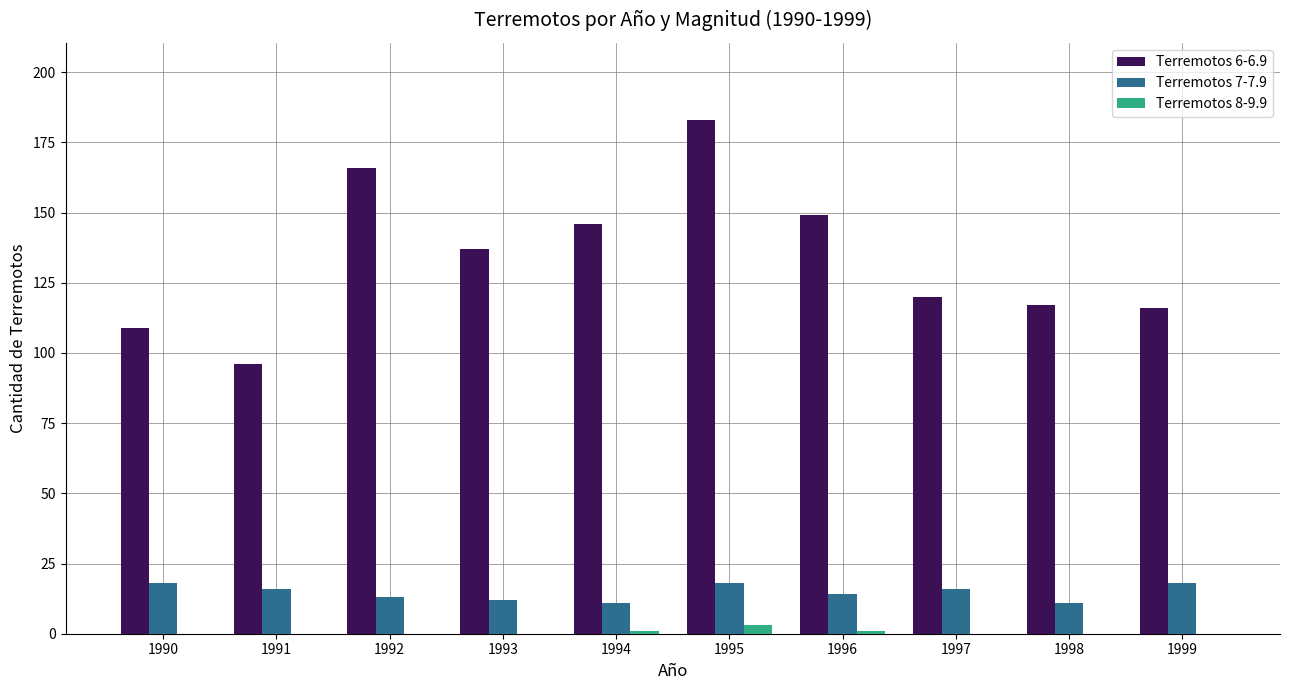

Between 1991 and 1997, which series saw the biggest shift?

Terremotos 6-6.9